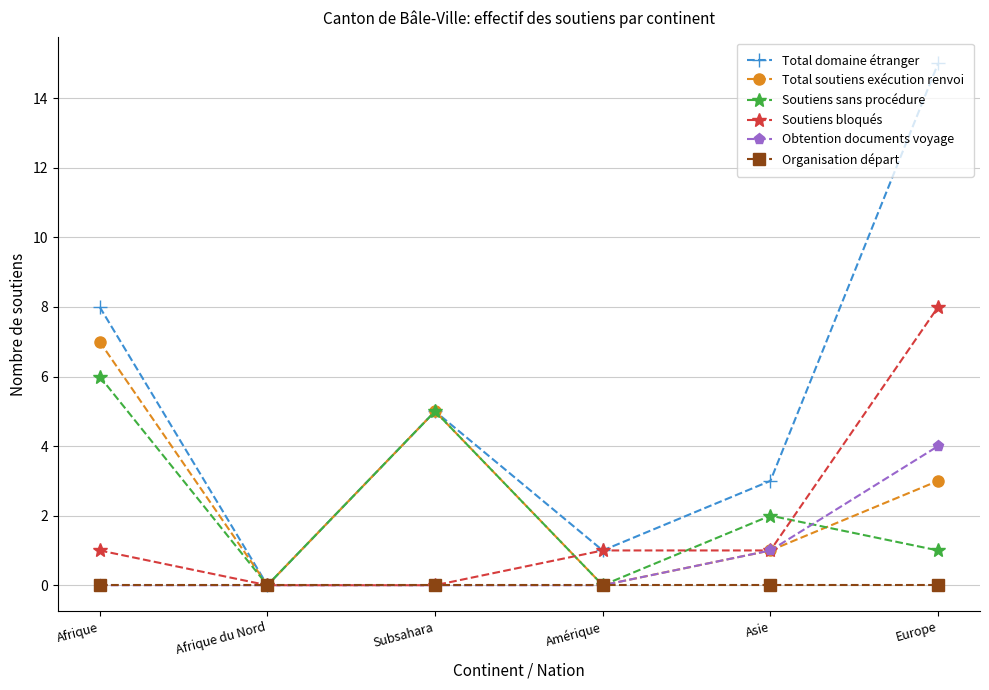

At which label does Soutiens bloqués reach its peak?

Europe